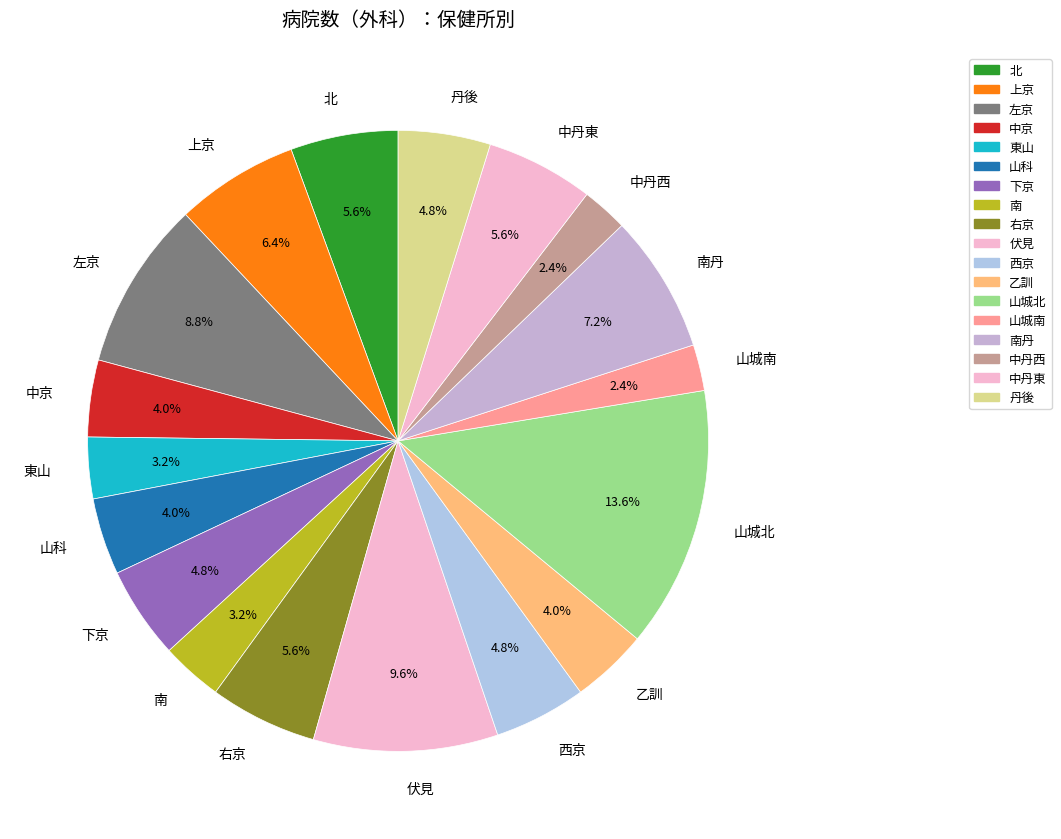

What is the largest slice in the pie chart?

山城北